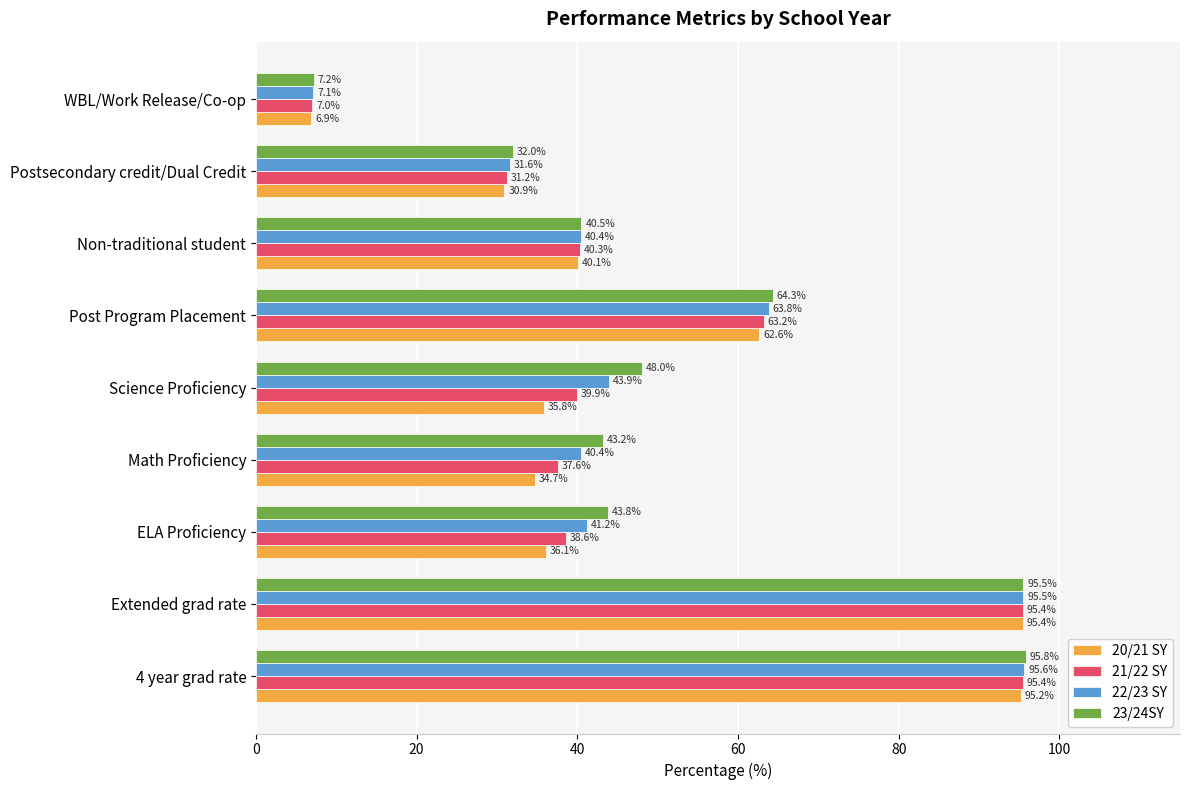

Is it true that 23/24SY equals 110.4 at Post Program Placement?

False